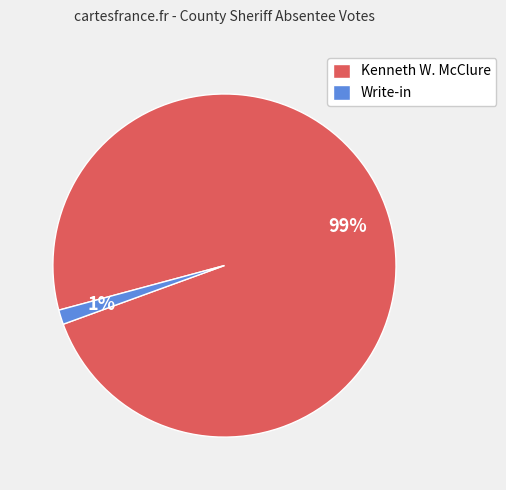

What percentage is the Write-in slice, to the nearest percent?

1%